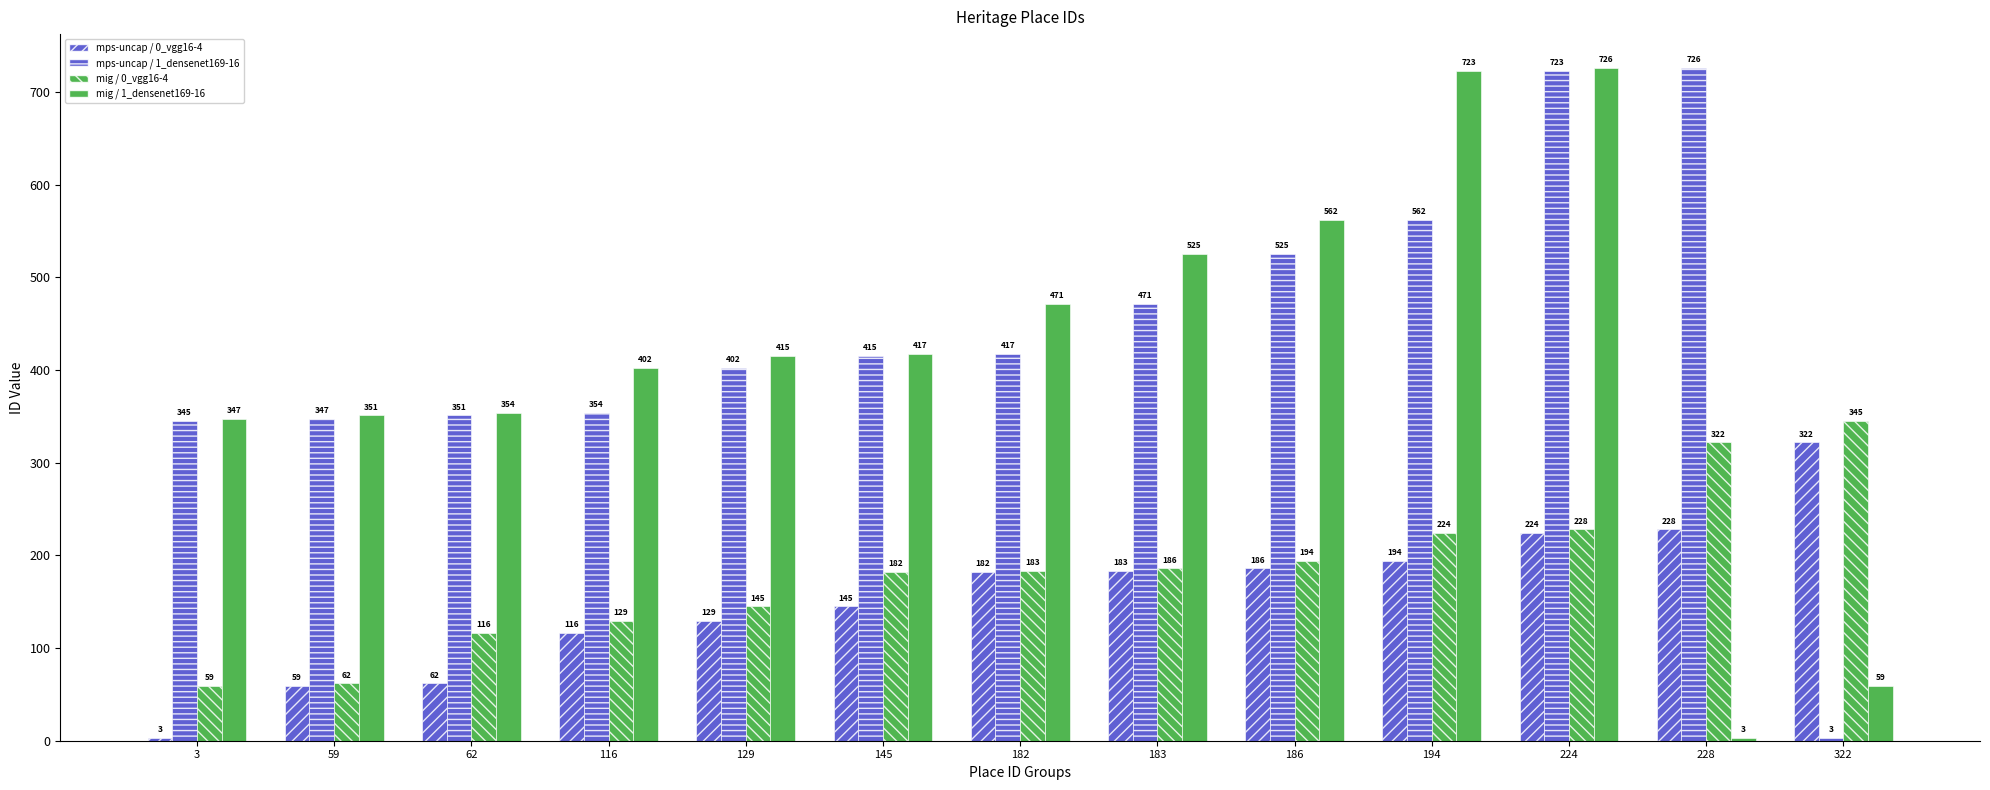

Reading left to right, extract all data points from this chart.

mps-uncap / 0_vgg16-4: 3=3	59=59	62=62	116=116	129=129	145=145	182=182	183=183	186=186	194=194	224=224	228=228	322=322
mps-uncap / 1_densenet169-16: 3=345	59=347	62=351	116=354	129=402	145=415	182=417	183=471	186=525	194=562	224=723	228=726	322=3
mig / 0_vgg16-4: 3=59	59=62	62=116	116=129	129=145	145=182	182=183	183=186	186=194	194=224	224=228	228=322	322=345
mig / 1_densenet169-16: 3=347	59=351	62=354	116=402	129=415	145=417	182=471	183=525	186=562	194=723	224=726	228=3	322=59